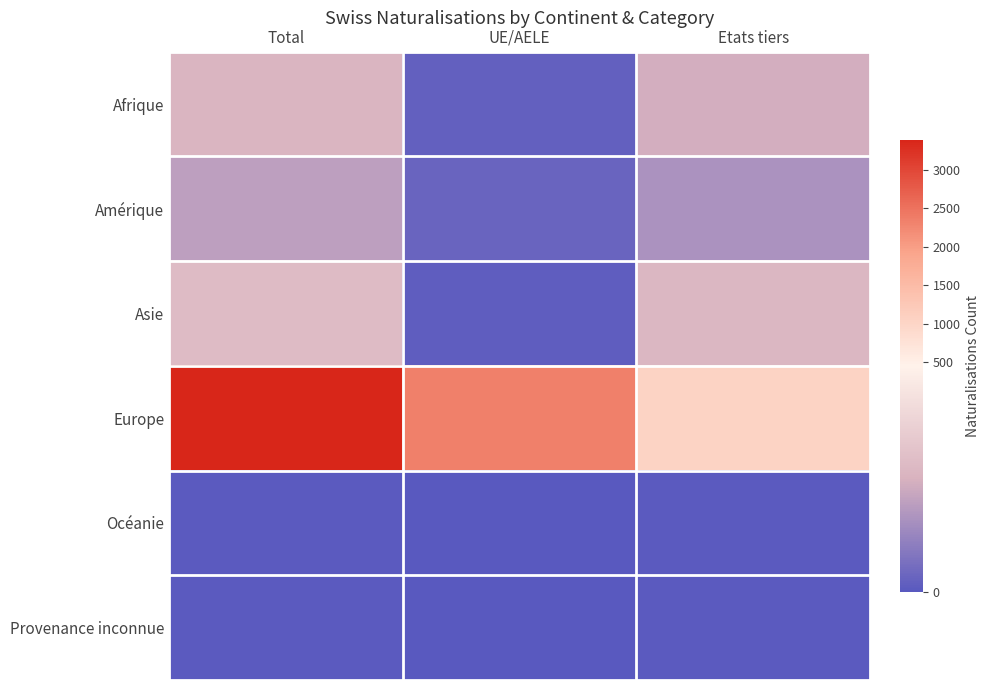

Reading left to right, list all the values displayed in this chart.

Afrique: Total=237	UE/AELE=19	Etats tiers=218
Amérique: Total=179	UE/AELE=31	Etats tiers=148
Asie: Total=259	UE/AELE=13	Etats tiers=246
Europe: Total=3387	UE/AELE=2339	Etats tiers=1048
Océanie: Total=7	UE/AELE=0	Etats tiers=7
Provenance inconnue: Total=4	UE/AELE=0	Etats tiers=4